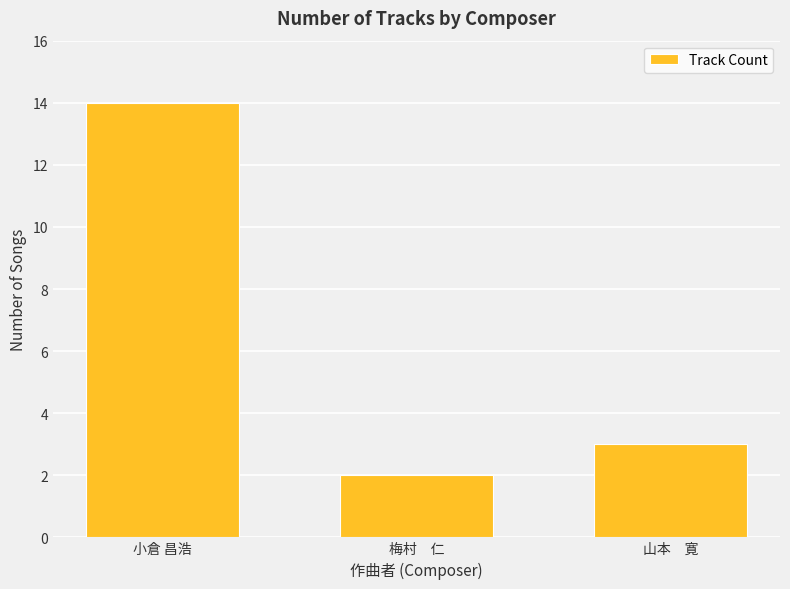

The value at 梅村　仁 is 3. True or false?

False